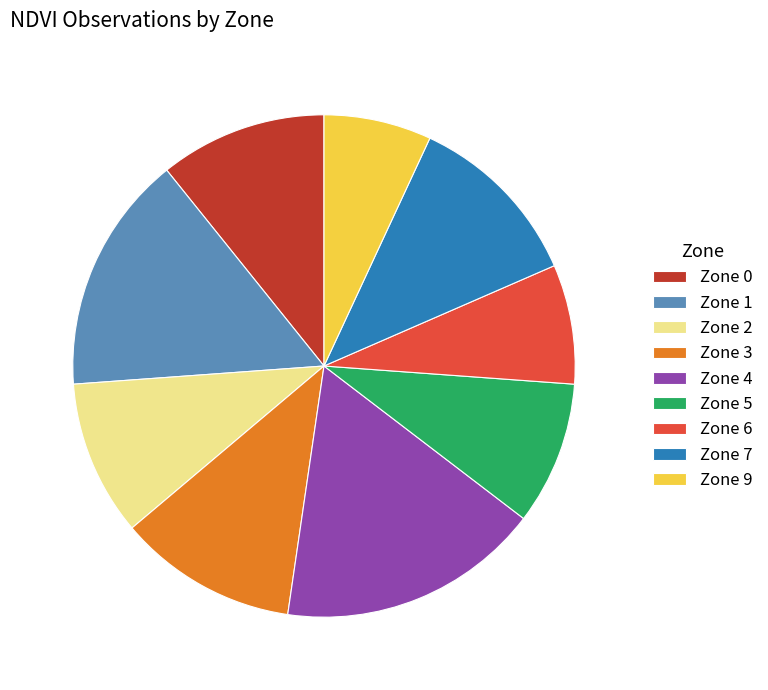

Which slice is the largest?

Zone 4